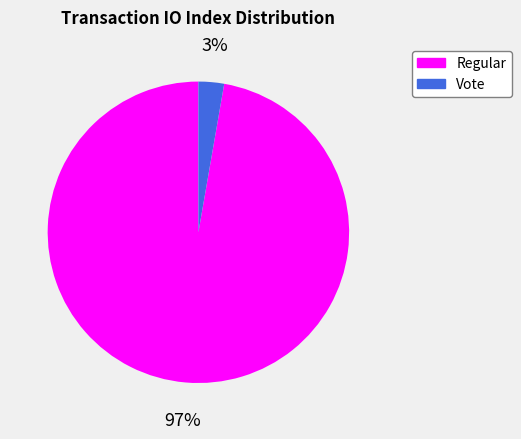

Which category has the smallest portion of the pie?

Vote